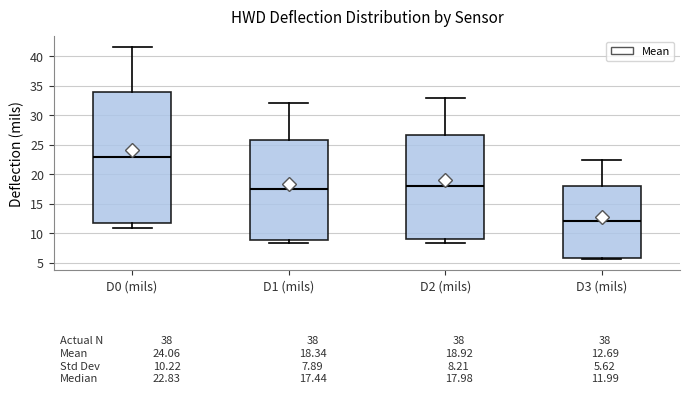

Which box is the tallest, from its lower edge to its upper edge?

D0 (mils)